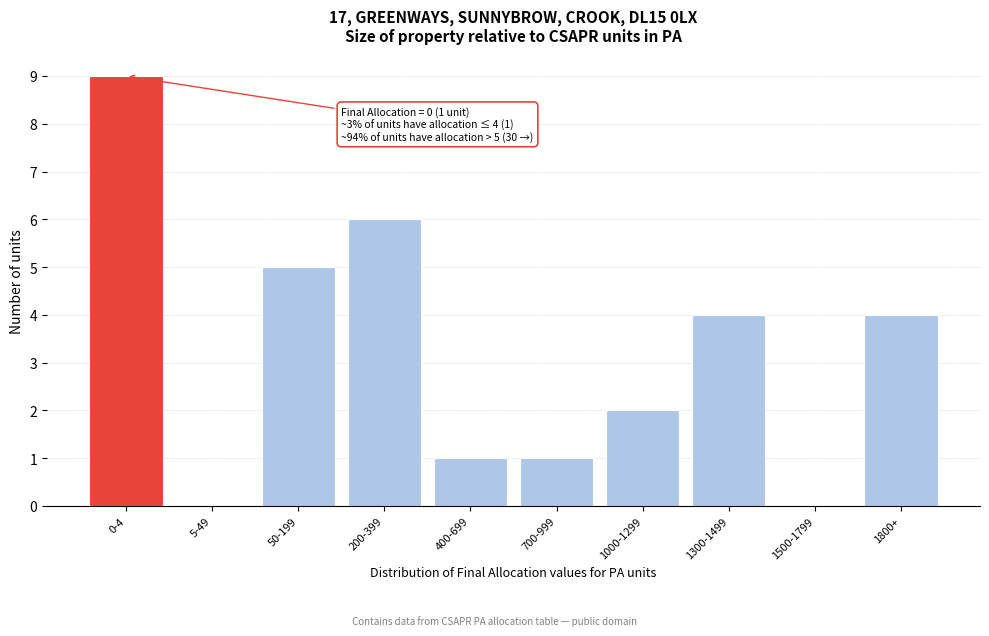

Reading left to right, what are all the values shown in this chart?

0-4=9	5-49=0	50-199=5	200-399=6	400-699=1	700-999=1	1000-1299=2	1300-1499=4	1500-1799=0	1800+=4